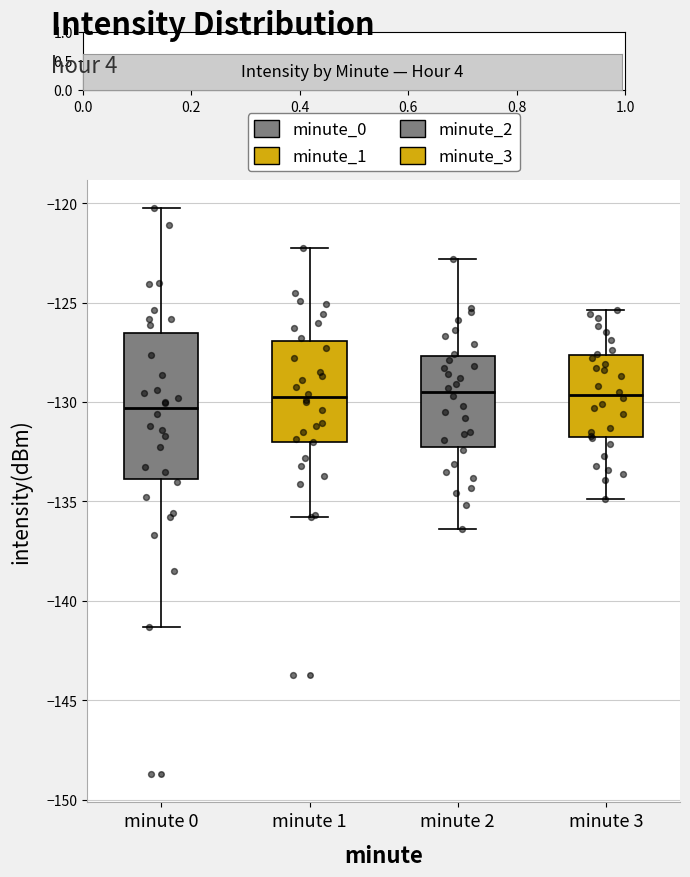

Where does the upper whisker of the box for minute 0 end on the y-axis? The values are not printed on the chart, so give them approximately, as read against the axis.

-120.5